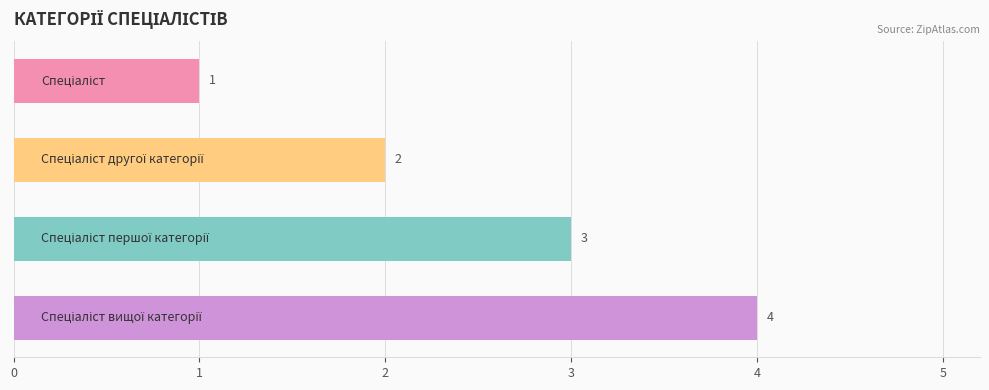

How many values are between 2 and 4?

3